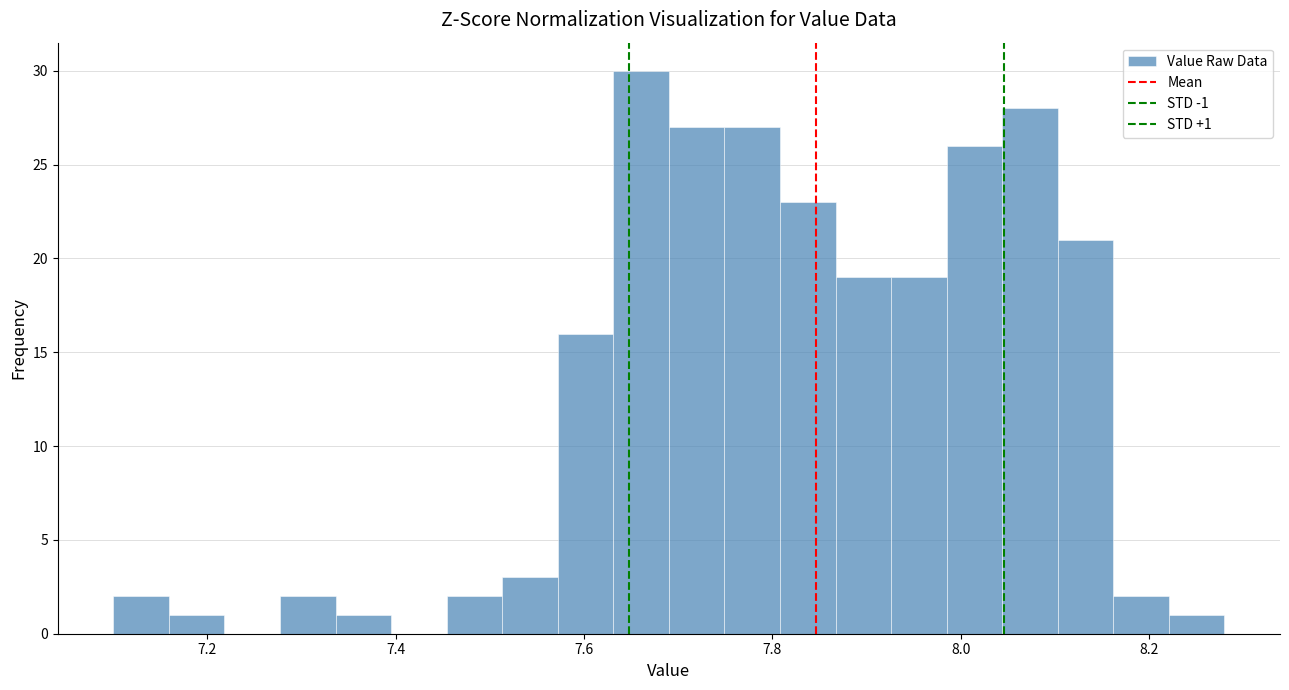

Read against the x-axis, roughly where is the centre of the tallest bar?

7.66